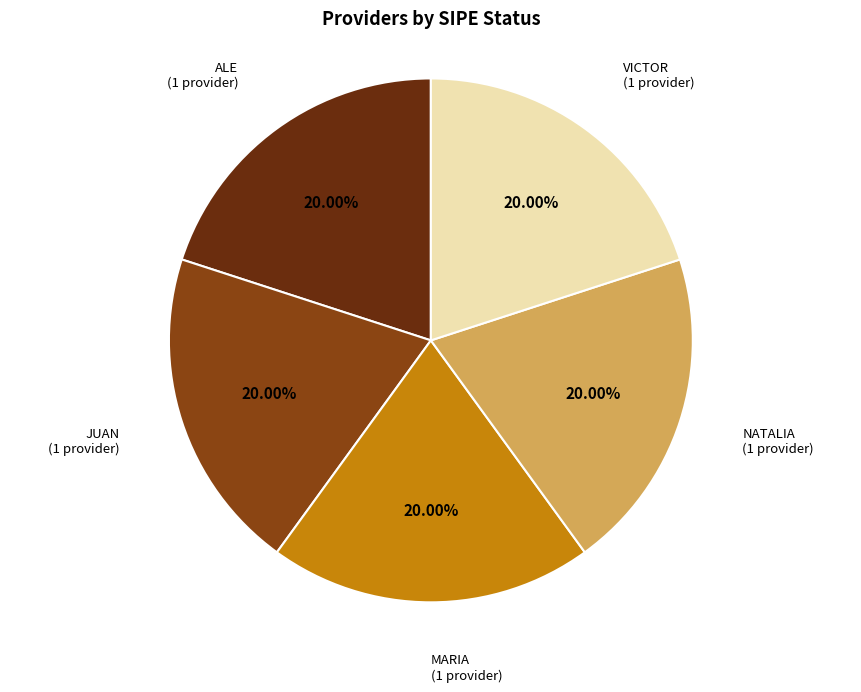

To the nearest percent, what is the difference between the largest and smallest slice percentages?

0%